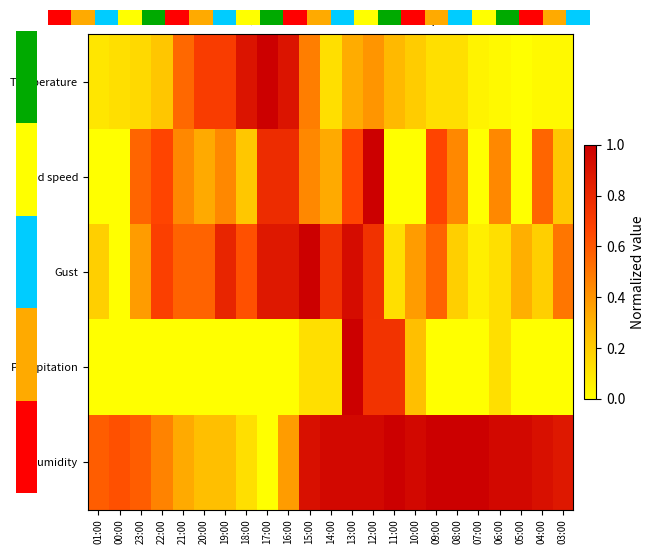

How many data points in Wind speed are above 0?

17